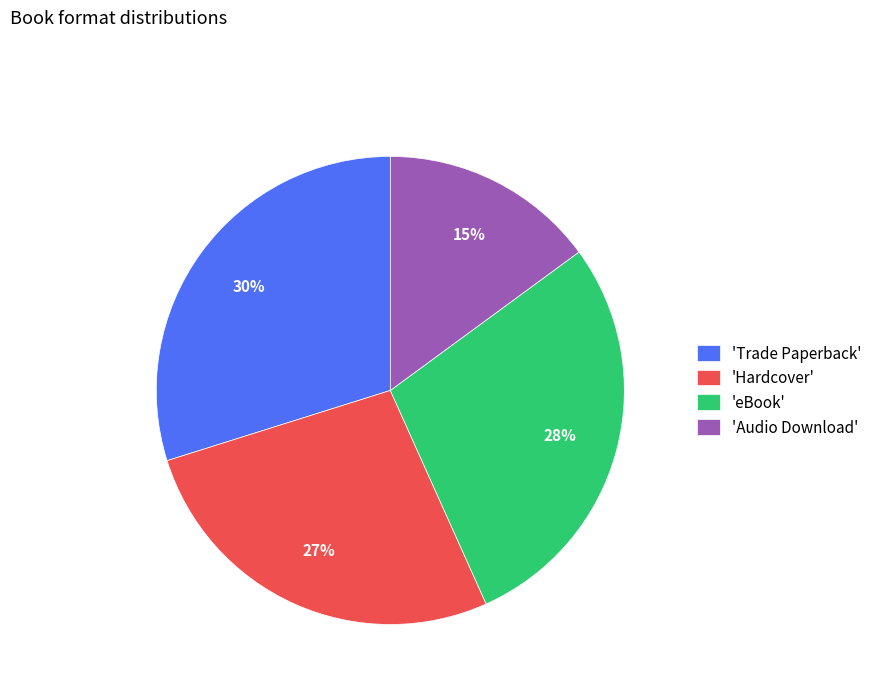

What is the ratio of the value at 'Audio Download' to the value at 'eBook'?

0.5